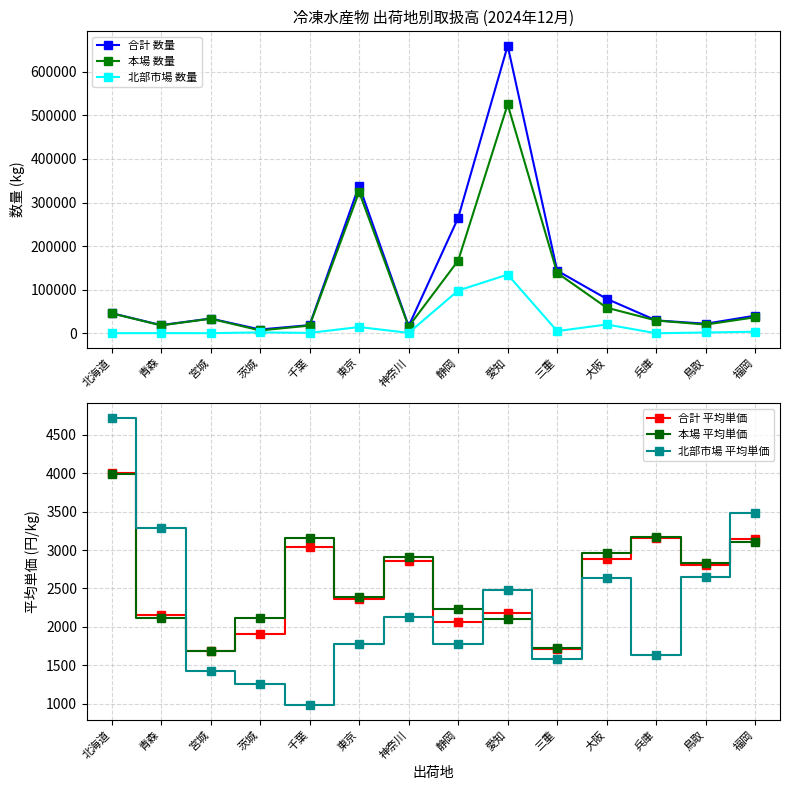

Reading left to right, transcribe all the data shown in this chart.

合計 数量: 北海道=46387	青森=18835	宮城=33975	茨城=8794	千葉=18874	東京=339077	神奈川=16565	静岡=264847	愛知=659772	三重=143757	大阪=79148	兵庫=29613	鳥取=22091	福岡=40604
本場 数量: 北海道=45957	青森=18289	宮城=33557	茨城=6636	千葉=17816	東京=324595	神奈川=15467	静岡=166711	愛知=524955	三重=138608	大阪=58843	兵庫=29437	鳥取=20146	福岡=36873
北部市場 数量: 北海道=430	青森=546	宮城=418	茨城=2158	千葉=1058	東京=14482	神奈川=1098	静岡=98136	愛知=134817	三重=5149	大阪=20305	兵庫=176	鳥取=1945	福岡=3731
合計 平均単価: 北海道=4004	青森=2155	宮城=1686	茨城=1907	千葉=3042	東京=2363	神奈川=2862	静岡=2067	愛知=2184	三重=1715	大阪=2879	兵庫=3157	鳥取=2812	福岡=3139
本場 平均単価: 北海道=3997	青森=2122	宮城=1689	茨城=2119	千葉=3164	東京=2389	神奈川=2914	静岡=2239	愛知=2109	三重=1720	大阪=2963	兵庫=3166	鳥取=2828	福岡=3104
北部市場 平均単価: 北海道=4724	青森=3290	宮城=1424	茨城=1256	千葉=978	東京=1778	神奈川=2134	静岡=1773	愛知=2475	三重=1582	大阪=2638	兵庫=1640	鳥取=2652	福岡=3484